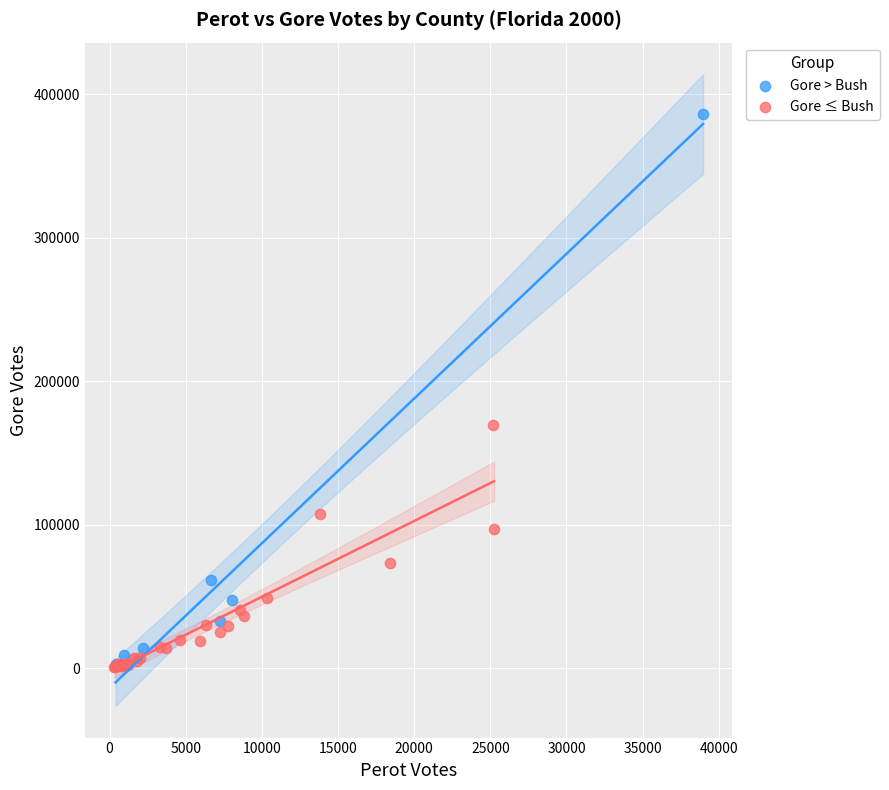

Which series reaches the maximum Y coordinate?

Gore > Bush